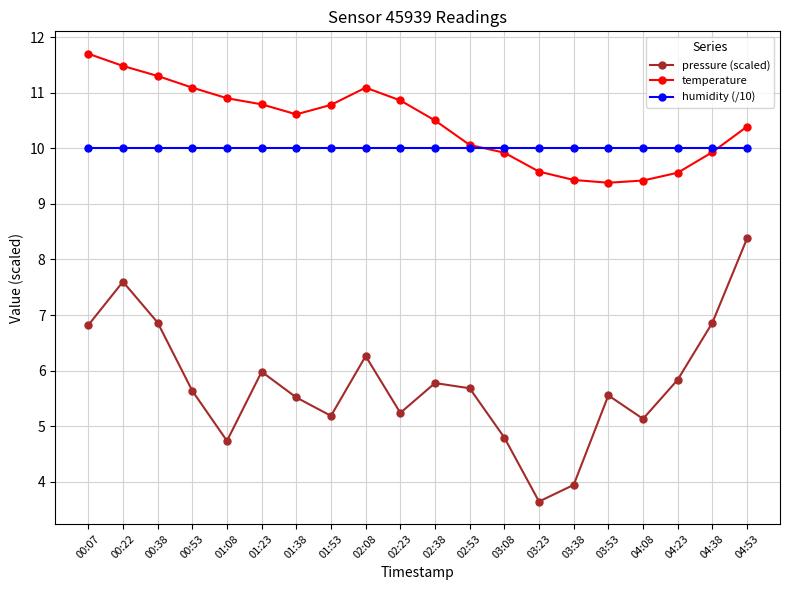

Is it true that pressure (scaled) equals 5.1 at 04:08?

True